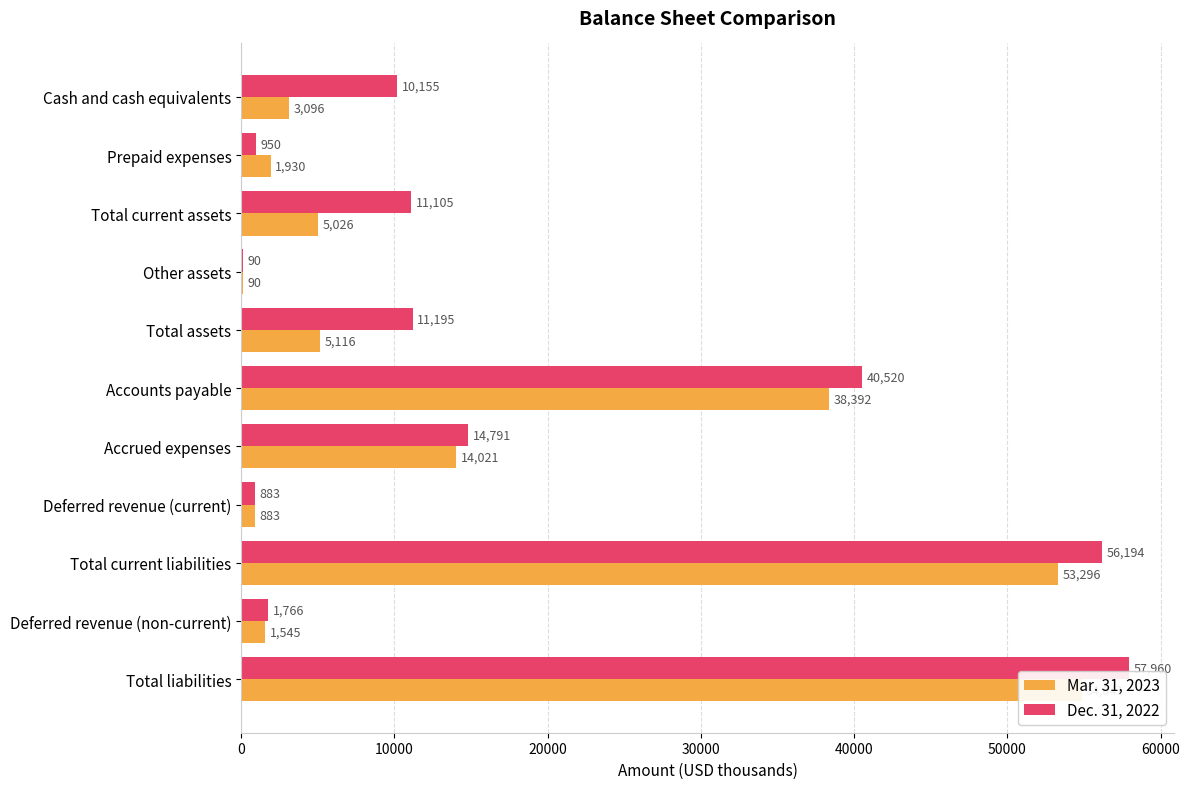

At how many categories does at least one series exceed 41352?

2